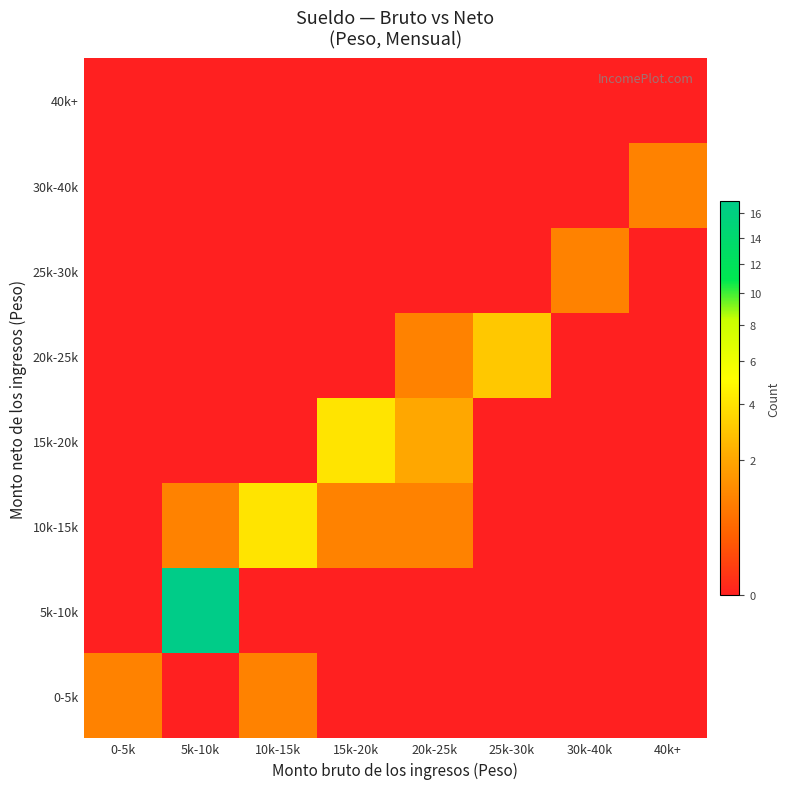

At how many categories does at least one series exceed 9?

1